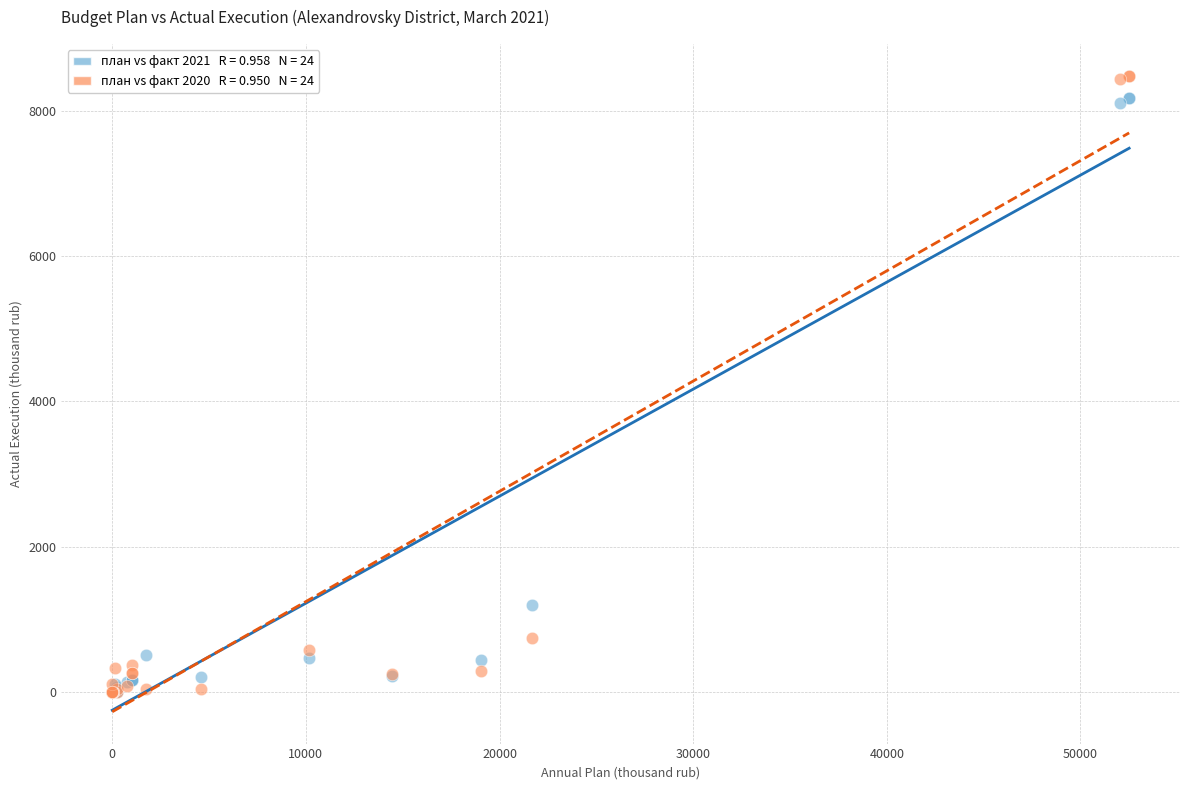

Across all series, what Y value is closest to 4241?

1188.8